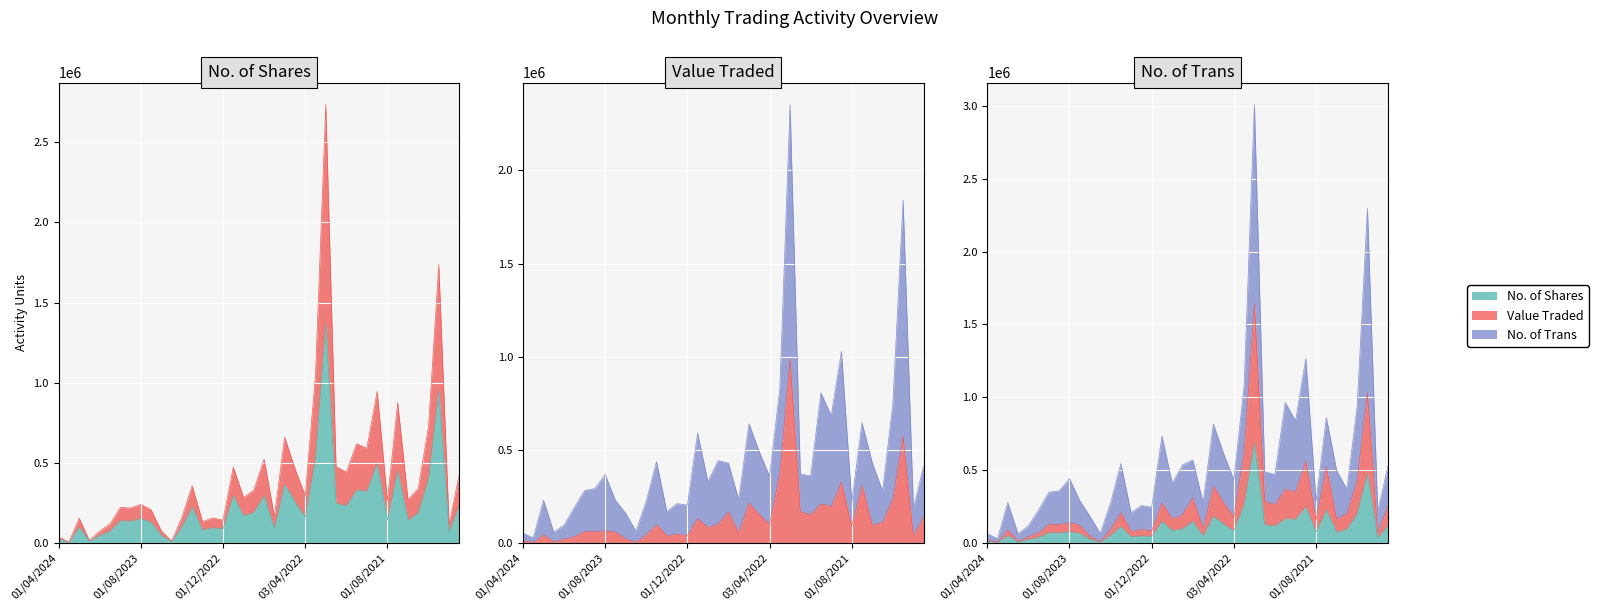

Is the value of Value Traded at 01/04/2021 greater than the value of No. of Trans at 02/01/2022?

No